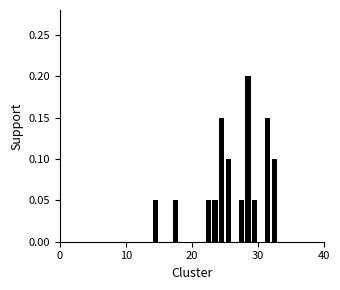

Around what value on the x-axis is the tallest bar? Give the approximate position of its centre, as read against the axis.

29